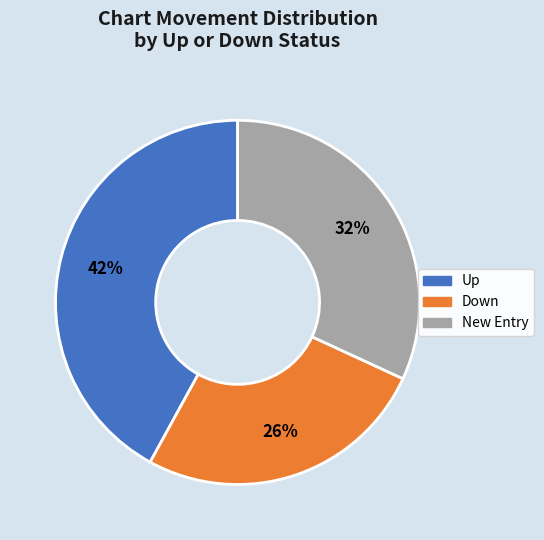

Is there any slice that represents more than half of the pie?

No